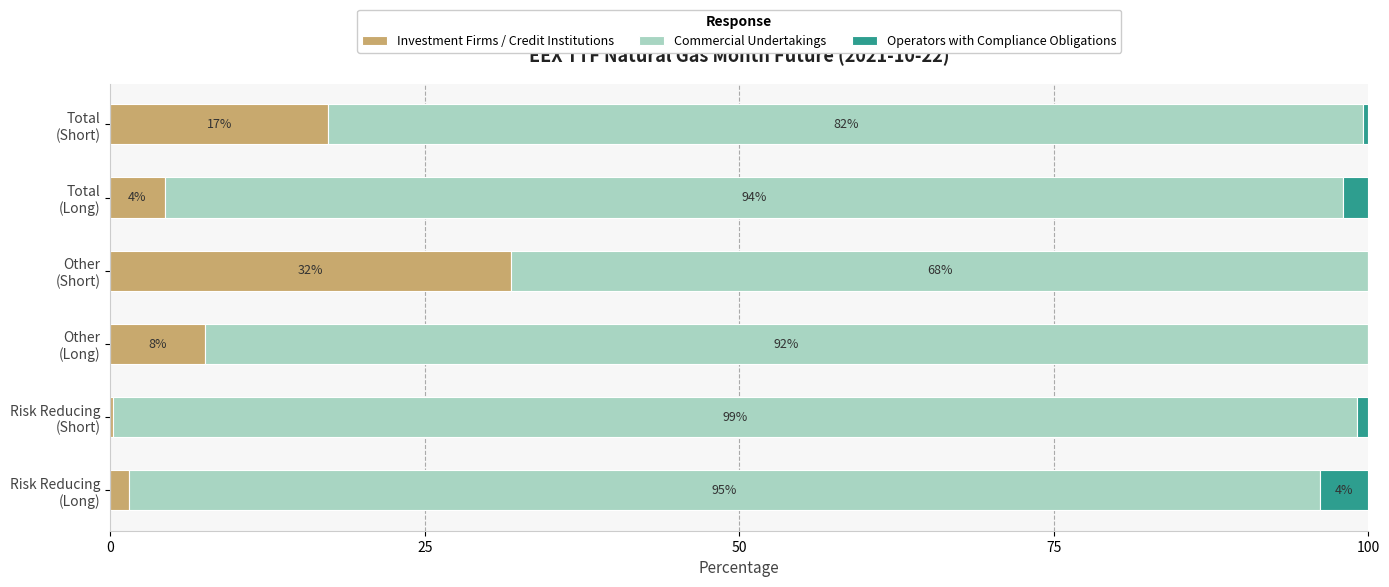

What are all the series names shown in the legend?

Investment Firms / Credit Institutions, Commercial Undertakings, Operators with Compliance Obligations